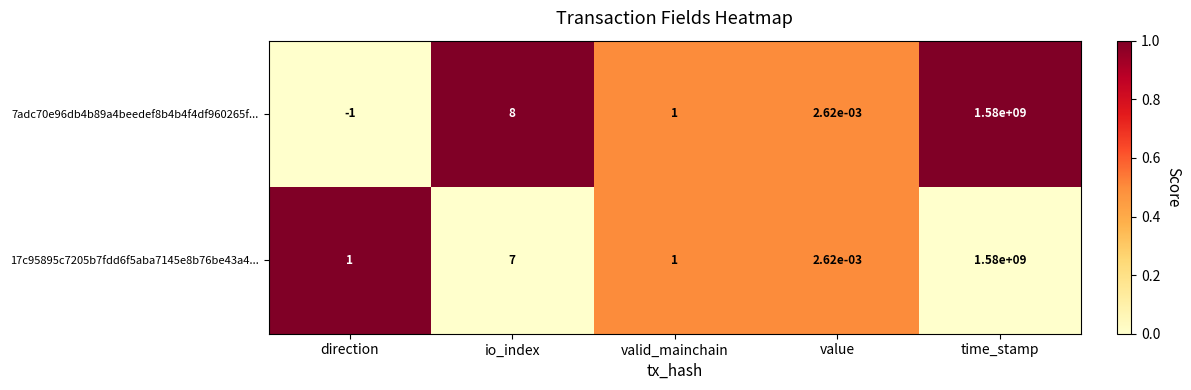

List the labels in order of 7adc70e96db4b89a4beedef8b4b4f4df960265f... value, smallest first.

direction, value, valid_mainchain, io_index, time_stamp